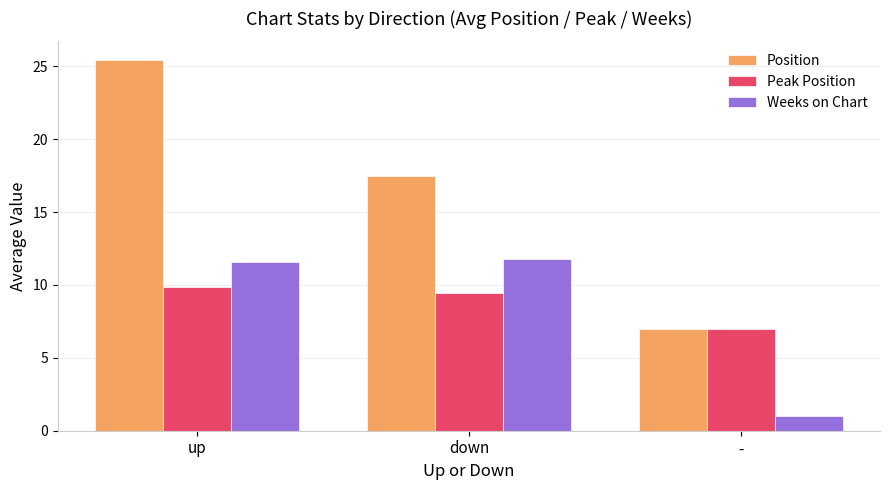

What are all the series names shown in the legend?

Position, Peak Position, Weeks on Chart